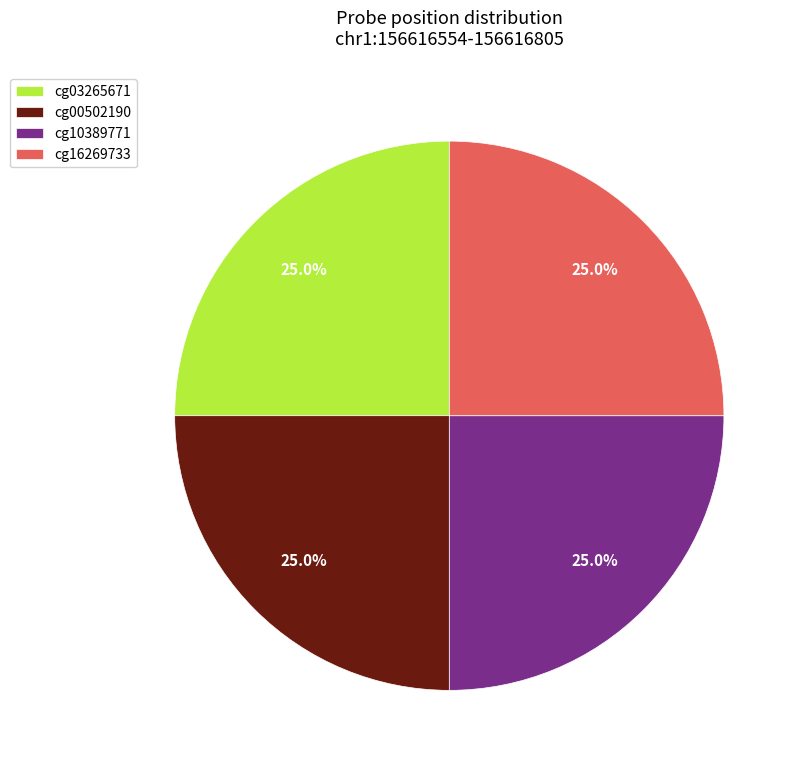

To the nearest percent, what portion does cg00502190 represent?

25%